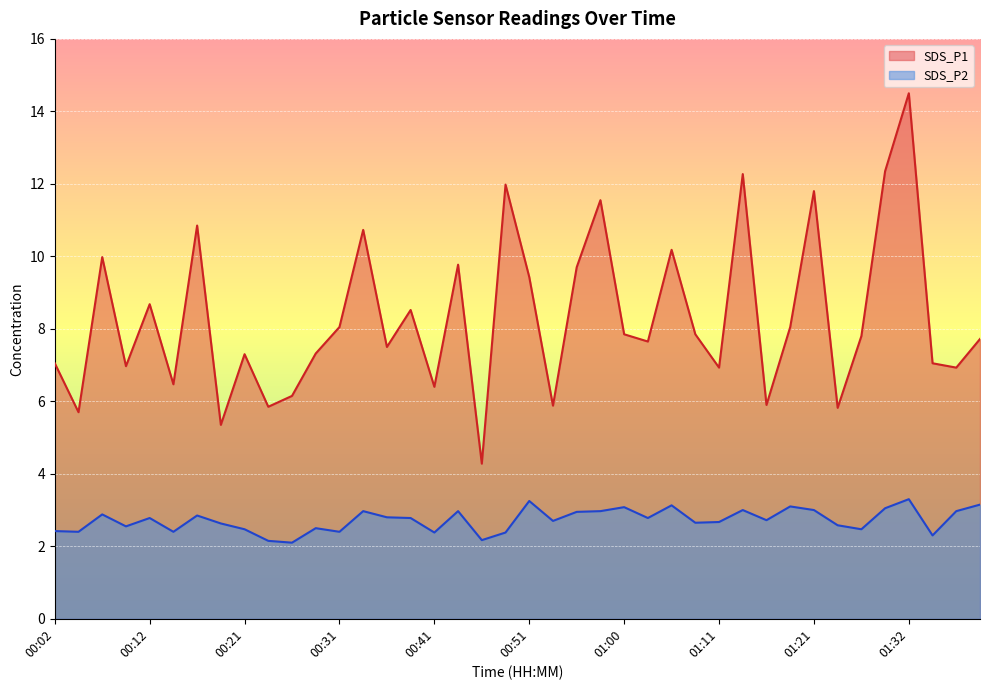

Reading left to right, extract all data points from this chart.

SDS_P1: 00:02=7.0	00:04=5.7	00:07=10.0	00:09=7.0	00:12=8.7	00:14=6.5	00:16=10.8	00:19=5.3	00:21=7.3	00:24=5.8	00:26=6.2	00:29=7.3	00:31=8.1	00:33=10.7	00:36=7.5	00:38=8.5	00:41=6.4	00:43=9.8	00:46=4.3	00:48=12.0	00:51=9.4	00:53=5.9	00:55=9.7	00:58=11.6	01:00=7.8	01:03=7.7	01:05=10.2	01:08=7.8	01:11=6.9	01:13=12.3	01:16=5.9	01:19=8.1	01:21=11.8	01:24=5.8	01:27=7.8	01:29=12.3	01:32=14.5	01:34=7.0	01:36=6.9	01:39=7.7
SDS_P2: 00:02=2.4	00:04=2.4	00:07=2.9	00:09=2.5	00:12=2.8	00:14=2.4	00:16=2.9	00:19=2.6	00:21=2.5	00:24=2.1	00:26=2.1	00:29=2.5	00:31=2.4	00:33=3.0	00:36=2.8	00:38=2.8	00:41=2.4	00:43=3.0	00:46=2.2	00:48=2.4	00:51=3.2	00:53=2.7	00:55=3.0	00:58=3.0	01:00=3.1	01:03=2.8	01:05=3.1	01:08=2.6	01:11=2.7	01:13=3.0	01:16=2.7	01:19=3.1	01:21=3.0	01:24=2.6	01:27=2.5	01:29=3.0	01:32=3.3	01:34=2.3	01:36=3.0	01:39=3.1